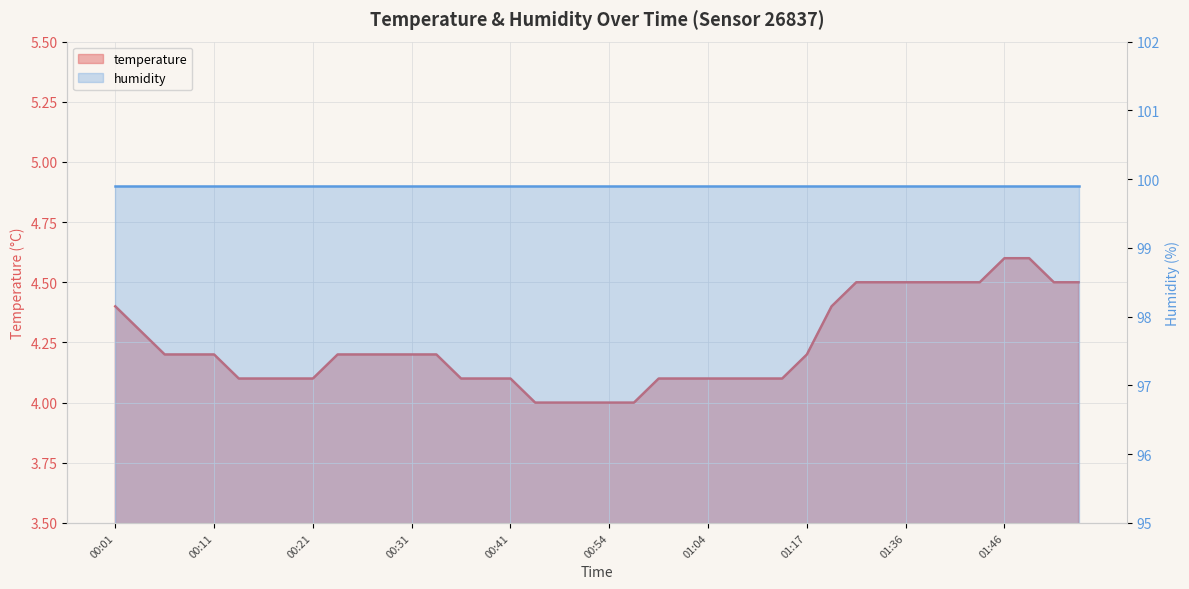

Which label corresponds to the largest value in the chart?

01:46